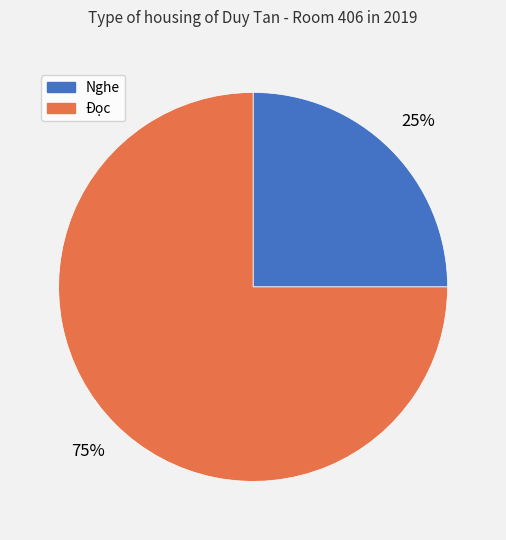

How many slices are in this pie chart?

2